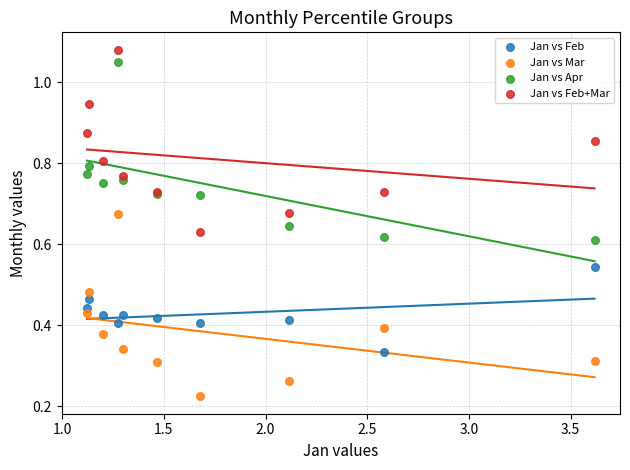

Which series reaches the minimum Y coordinate?

Jan vs Mar